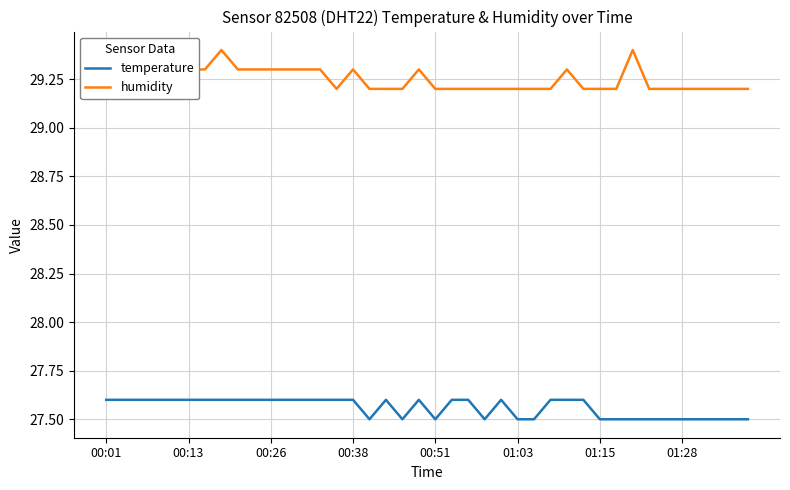

What is the sum of the temperature values at 26 and 18?

55.0